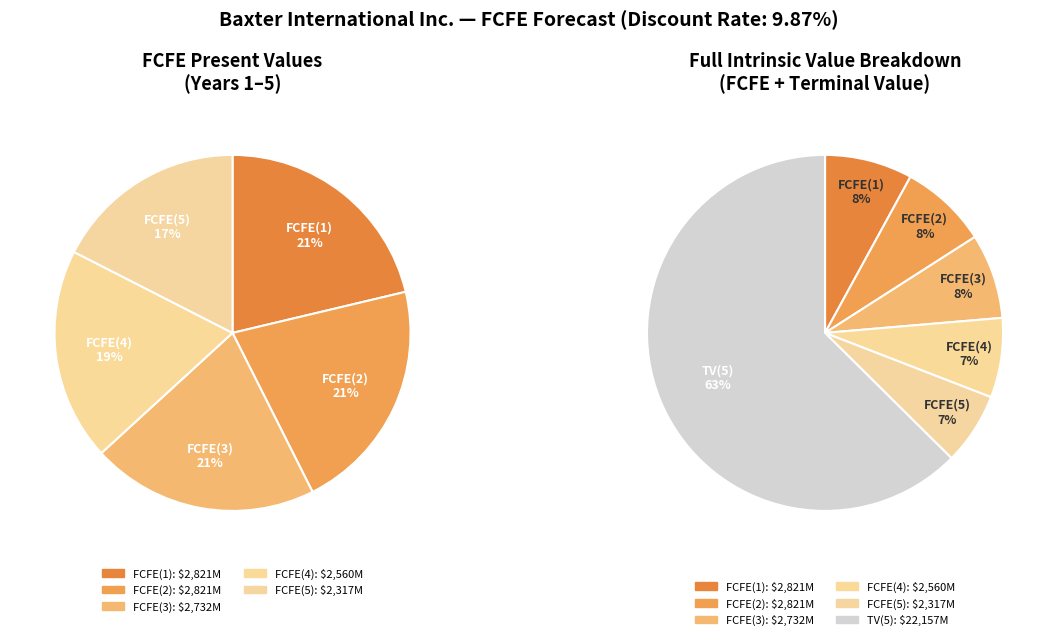

Does FCFE(1) represent more than half of the total?

No